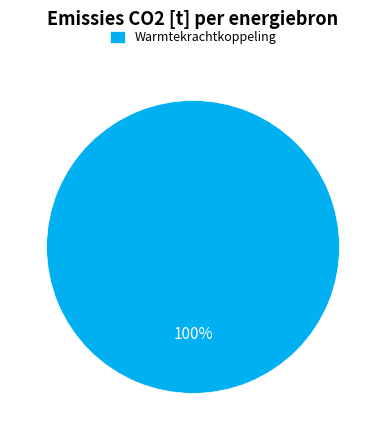

Rank the categories by value from highest to lowest.

Warmtekrachtkoppeling